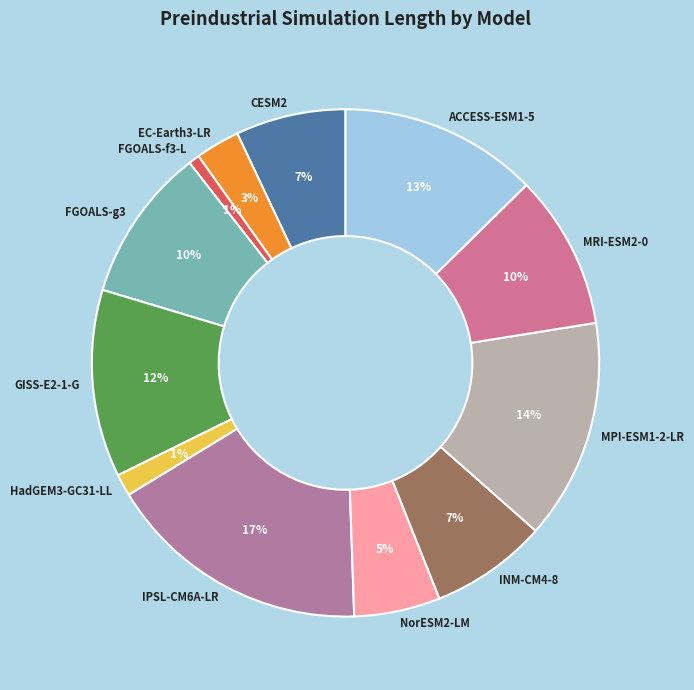

Is the sum of EC-Earth3-LR and FGOALS-f3-L greater than half?

No